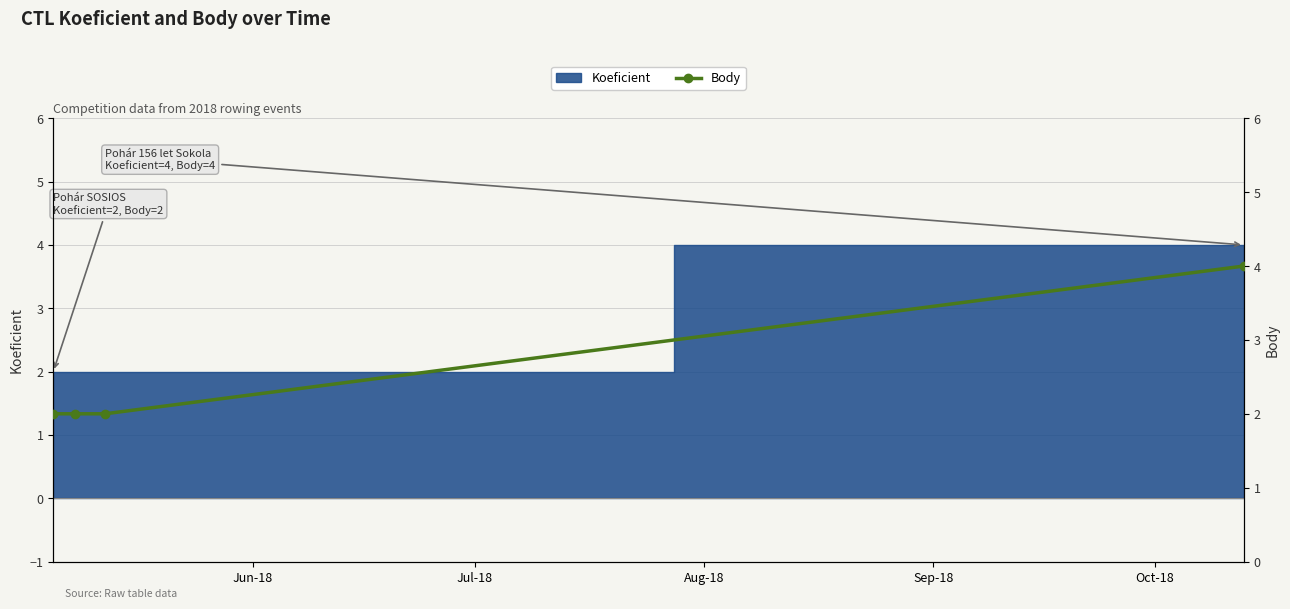

What is the difference between the values at Sep-18 and Jun-18?

2